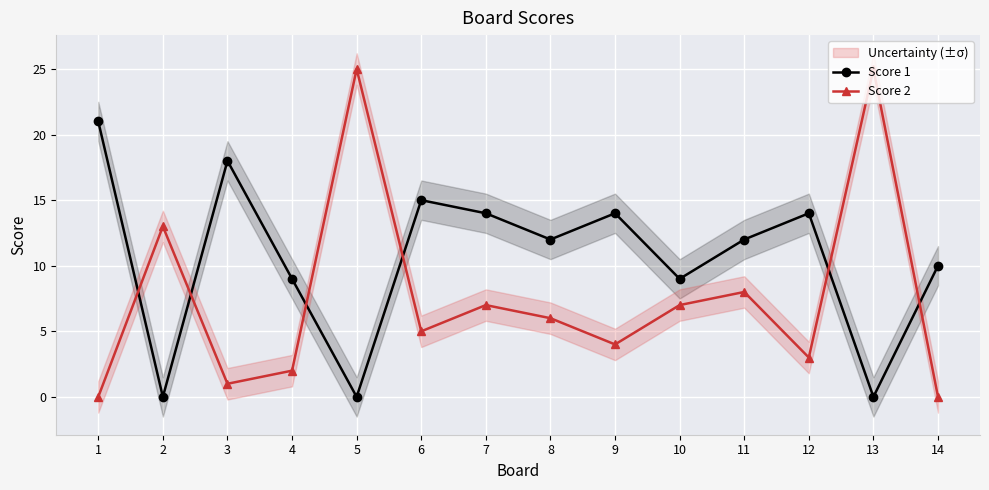

At which category is the sum across all series the highest?

5